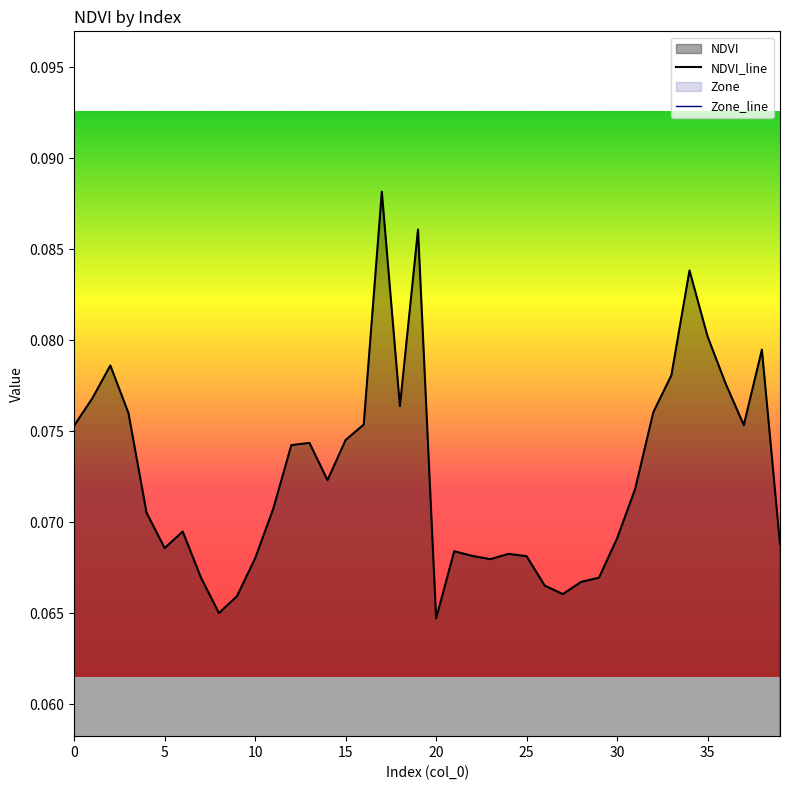

What is the total value across all series at 14?

0.1